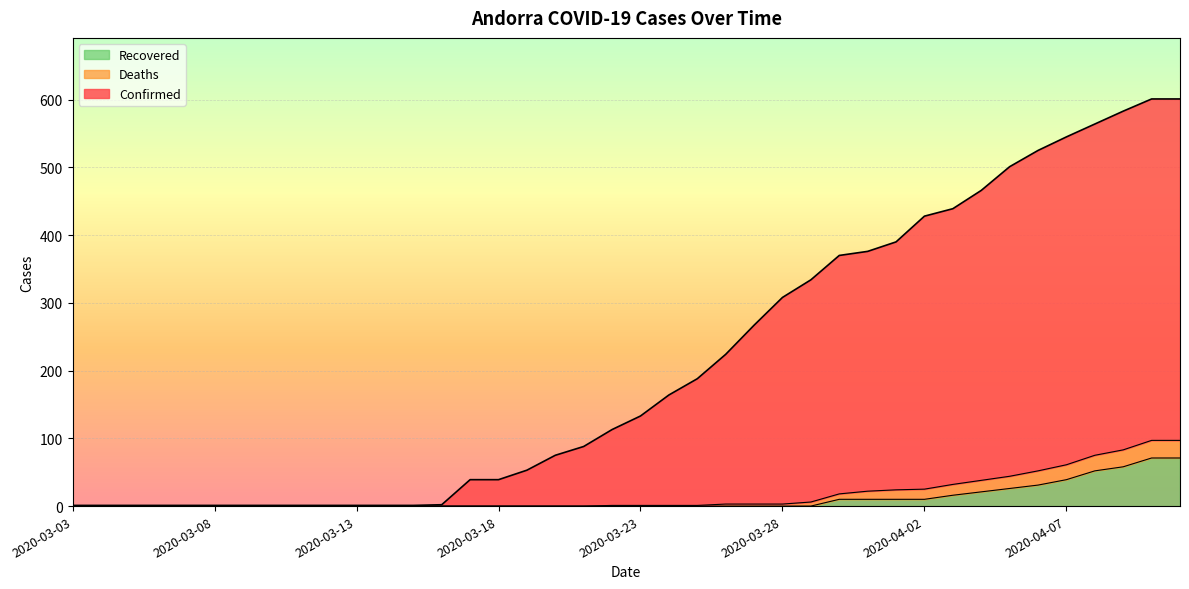

Is it true that Recovered equals 0 at 2020-03-03?

True